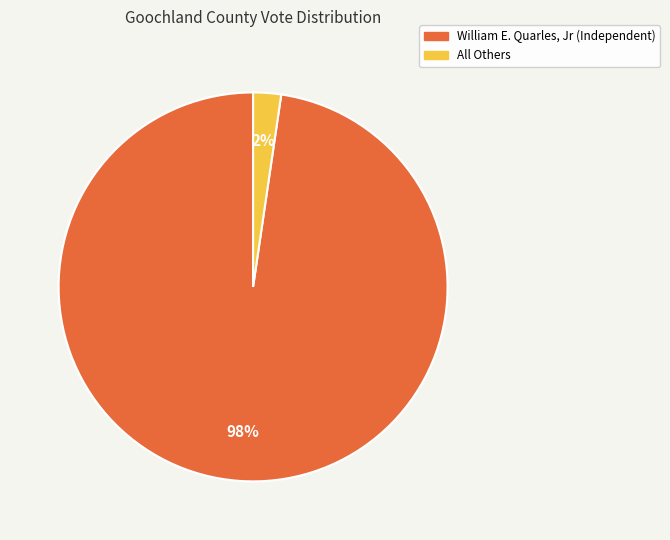

Which category has the biggest portion of the pie?

William E. Quarles, Jr (Independent)